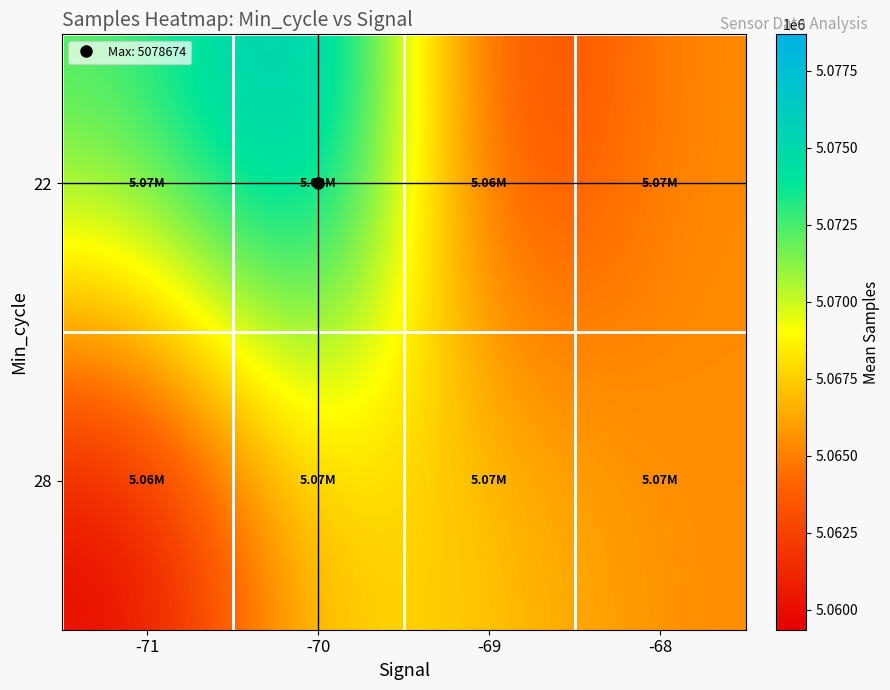

At which category is the sum across all series the highest?

-70